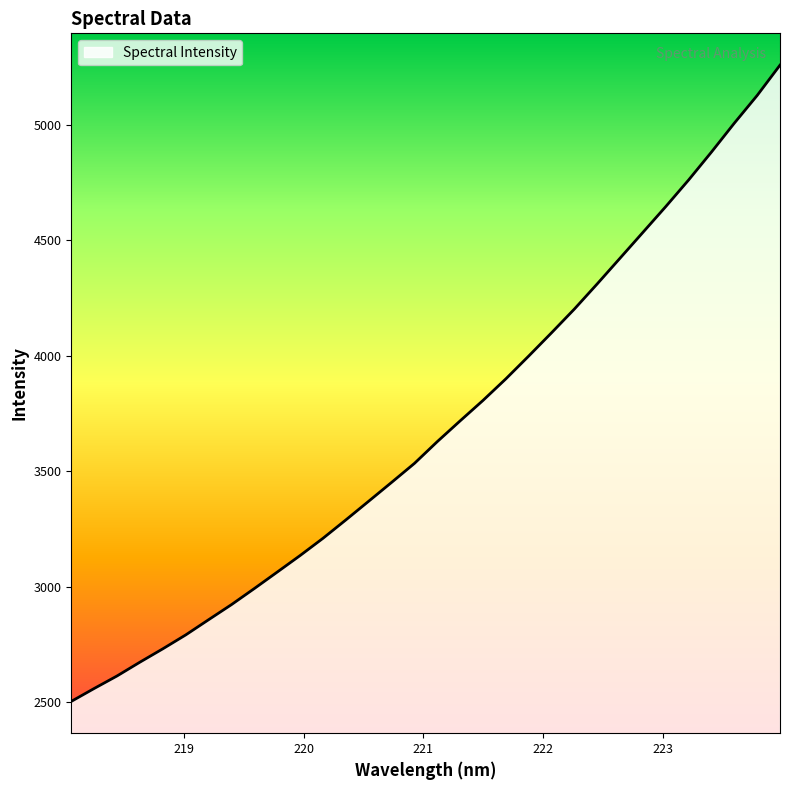

What is the greatest value displayed?

5259.2